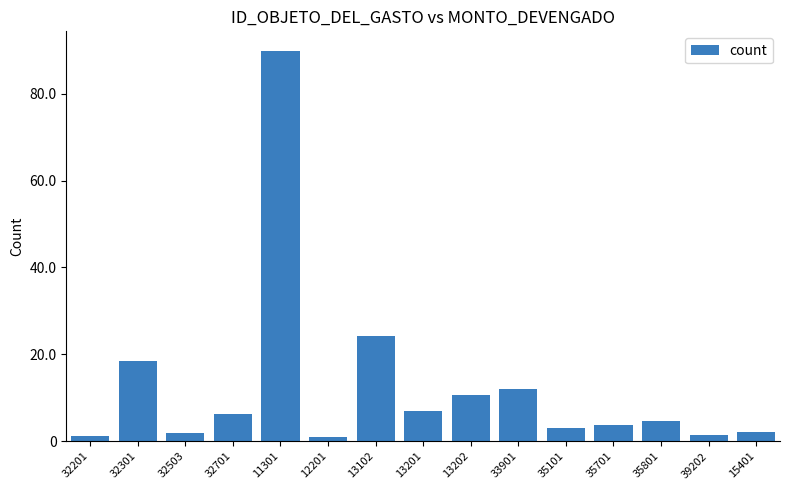

Are the bars horizontal?

No